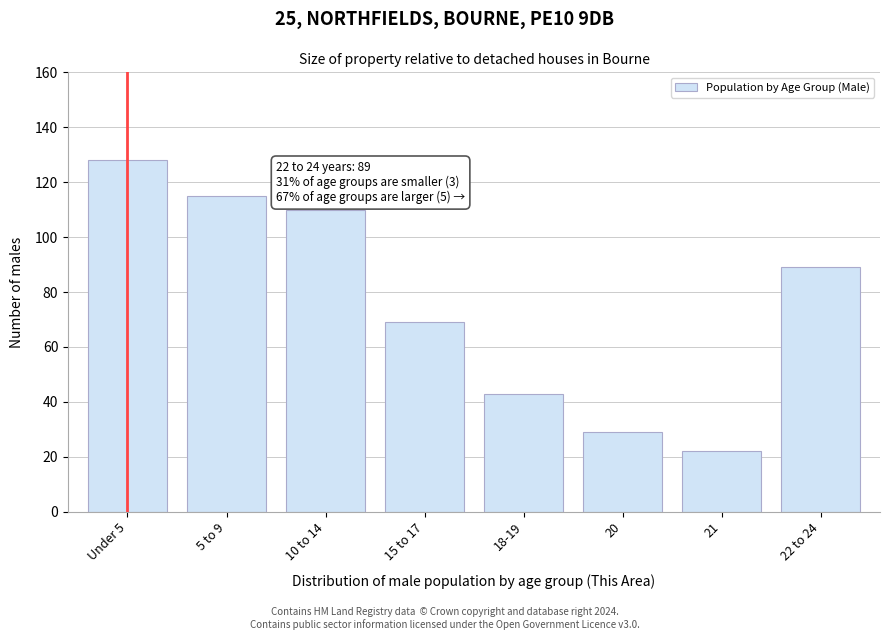

Reading left to right, what are all the values shown in this chart?

Under 5=128	5 to 9=115	10 to 14=110	15 to 17=69	18-19=43	20=29	21=22	22 to 24=89